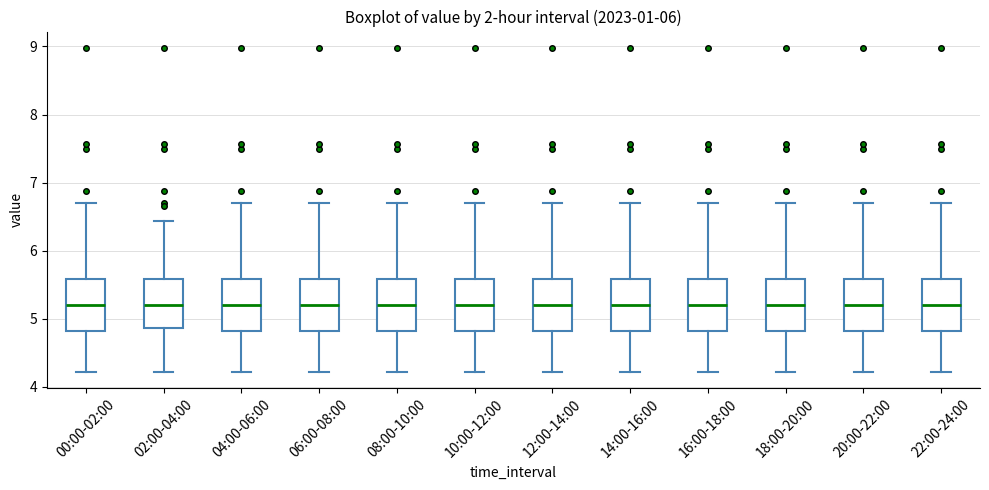

Reading left to right, read every box against the y-axis: the position of its median line, the range the box covers, and the ends of its whiskers. The values are not printed on the chart, so give them approximately, as read against the axis.

00:00-02:00: median 5.2, box 4.8 to 5.6, whiskers 4.2 to 6.7
02:00-04:00: median 5.2, box 4.9 to 5.6, whiskers 4.2 to 6.4
04:00-06:00: median 5.2, box 4.8 to 5.6, whiskers 4.2 to 6.7
06:00-08:00: median 5.2, box 4.8 to 5.6, whiskers 4.2 to 6.7
08:00-10:00: median 5.2, box 4.8 to 5.6, whiskers 4.2 to 6.7
10:00-12:00: median 5.2, box 4.8 to 5.6, whiskers 4.2 to 6.7
12:00-14:00: median 5.2, box 4.8 to 5.6, whiskers 4.2 to 6.7
14:00-16:00: median 5.2, box 4.8 to 5.6, whiskers 4.2 to 6.7
16:00-18:00: median 5.2, box 4.8 to 5.6, whiskers 4.2 to 6.7
18:00-20:00: median 5.2, box 4.8 to 5.6, whiskers 4.2 to 6.7
20:00-22:00: median 5.2, box 4.8 to 5.6, whiskers 4.2 to 6.7
22:00-24:00: median 5.2, box 4.8 to 5.6, whiskers 4.2 to 6.7